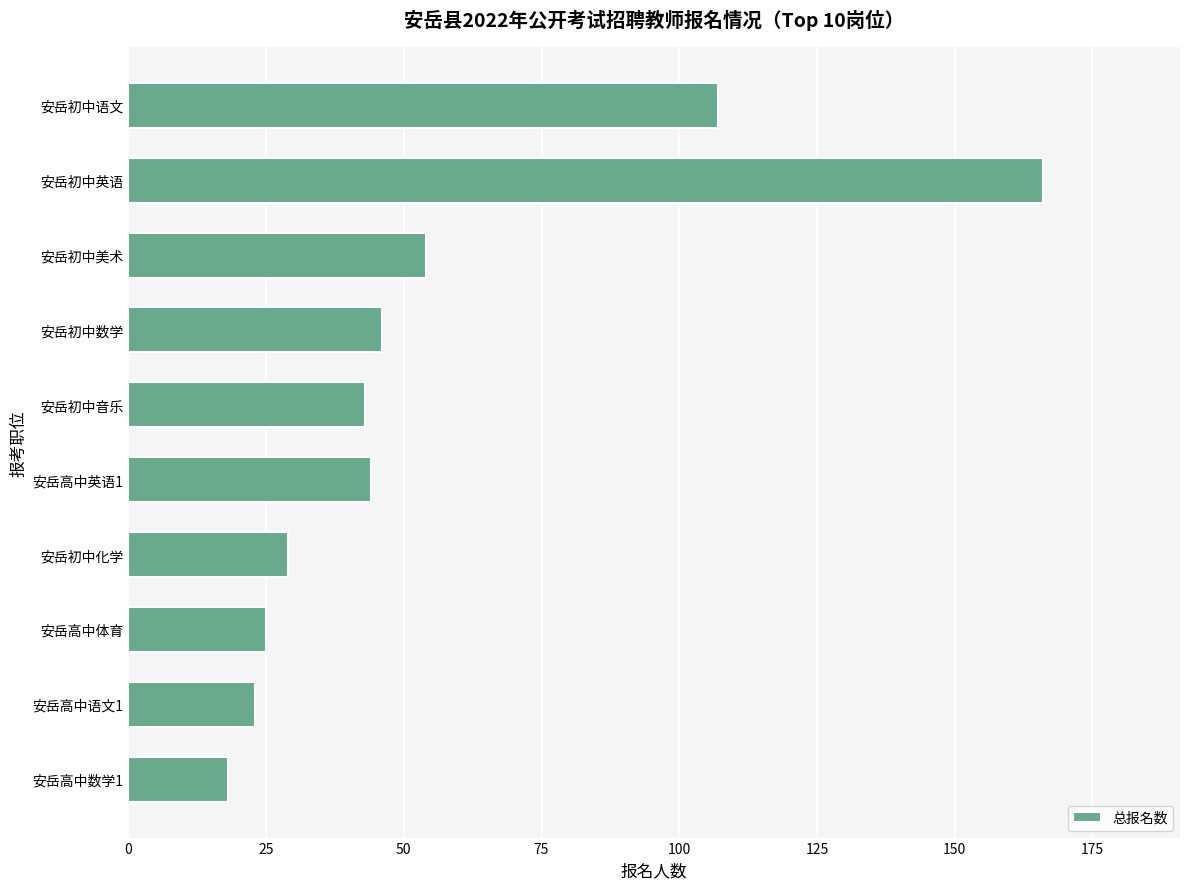

Reading bottom to top, extract all data points from this chart.

18	23	25	29	44	43	46	54	166	107